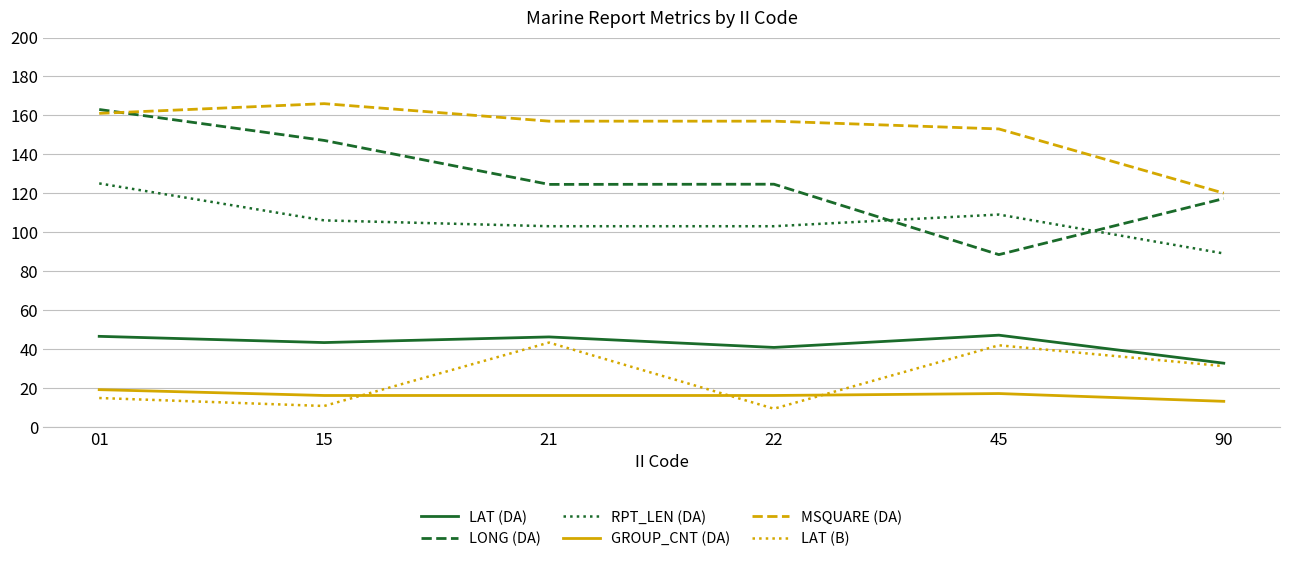

Is it true that GROUP_CNT (DA) equals 25.9 at 22?

False